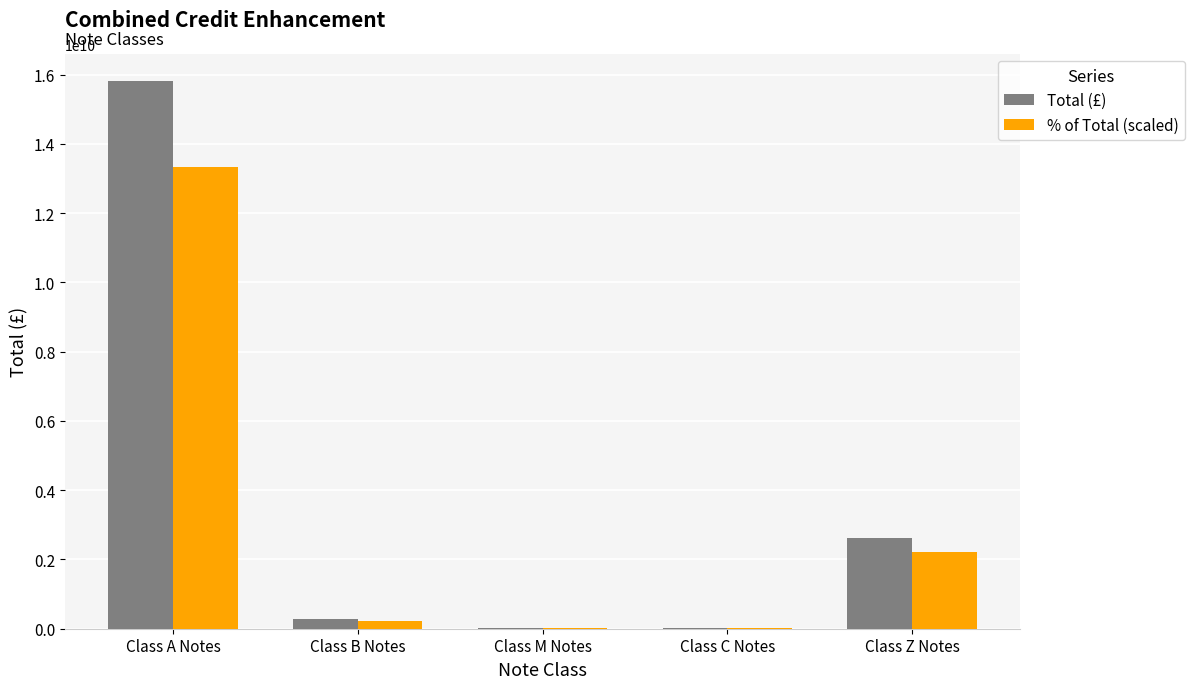

The value of Total (£) at Class Z Notes is 1713305052.0. True or false?

False